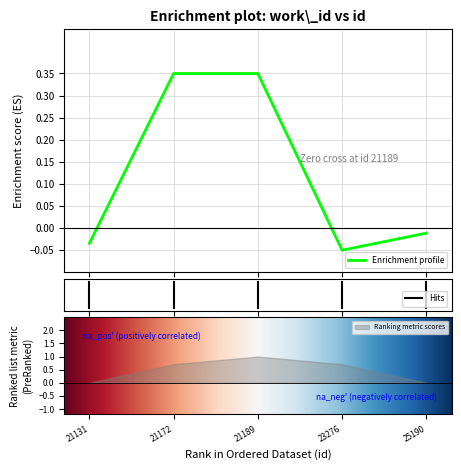

How many lines are shown in the chart?

1